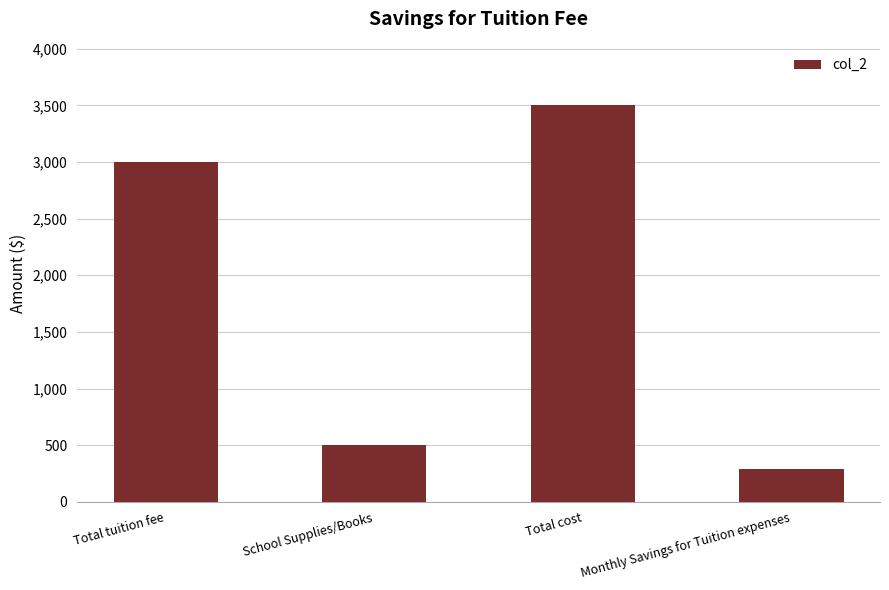

Where is the data nearest to the value 1895?

Total tuition fee